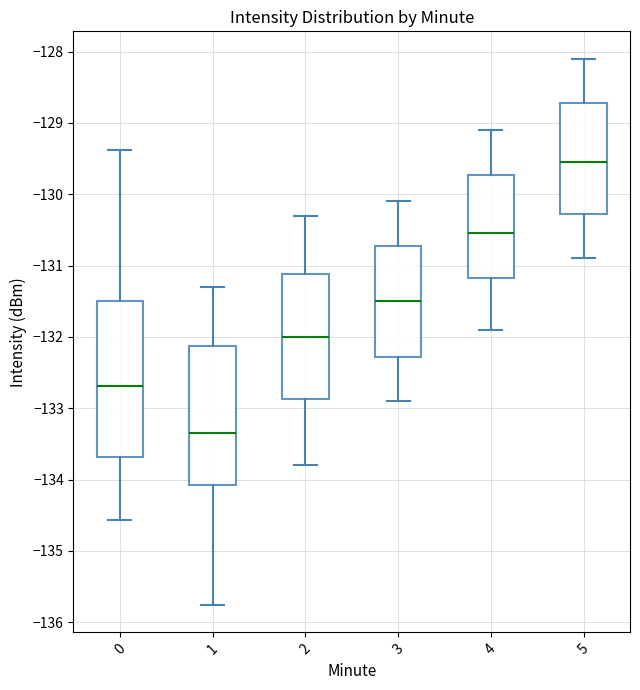

Which box has the highest median line?

5